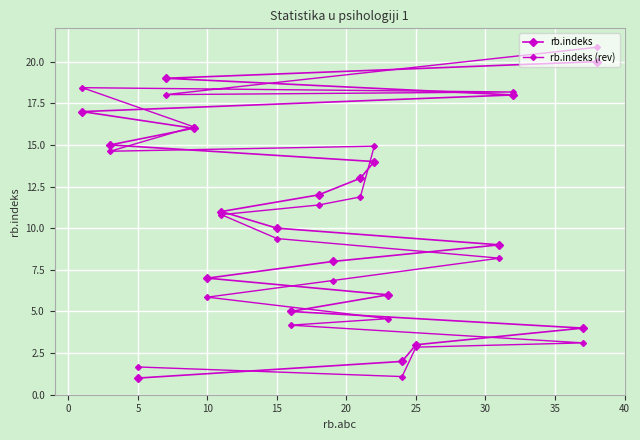

What is the sum of the rb.indeks (rev) values at 15 and 35?

27.5